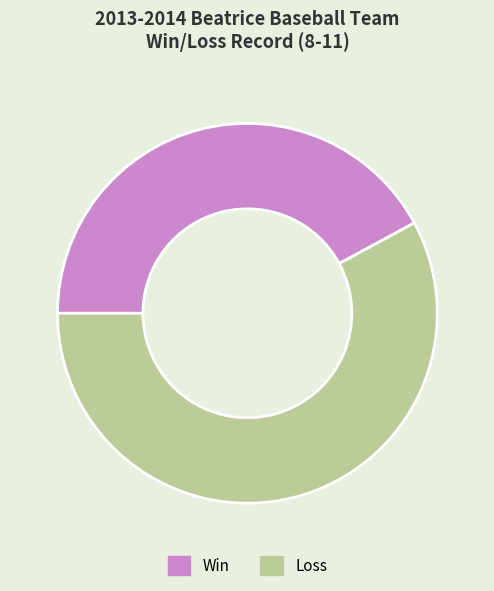

Is there a majority slice in this chart?

Yes